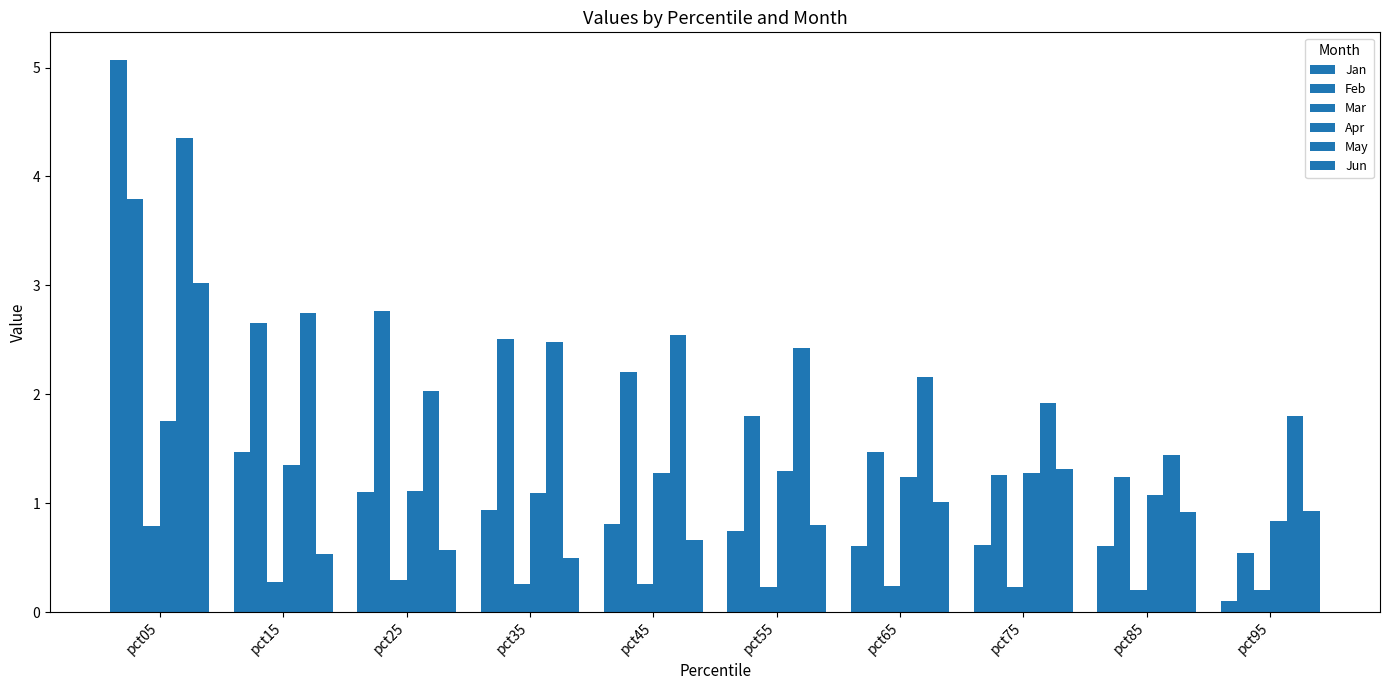

Which label corresponds to the largest value in the chart?

pct05